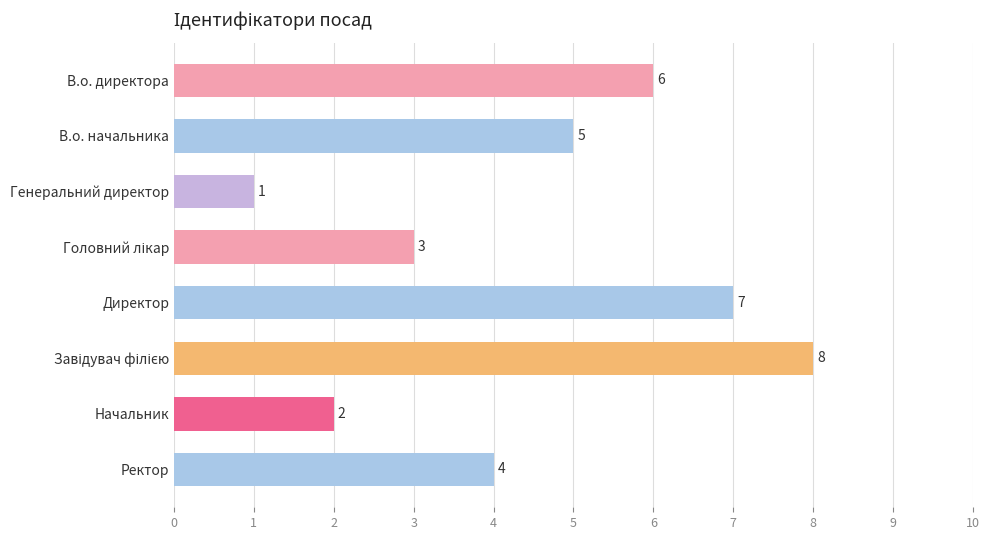

Where is the data nearest to the value 4?

Ректор